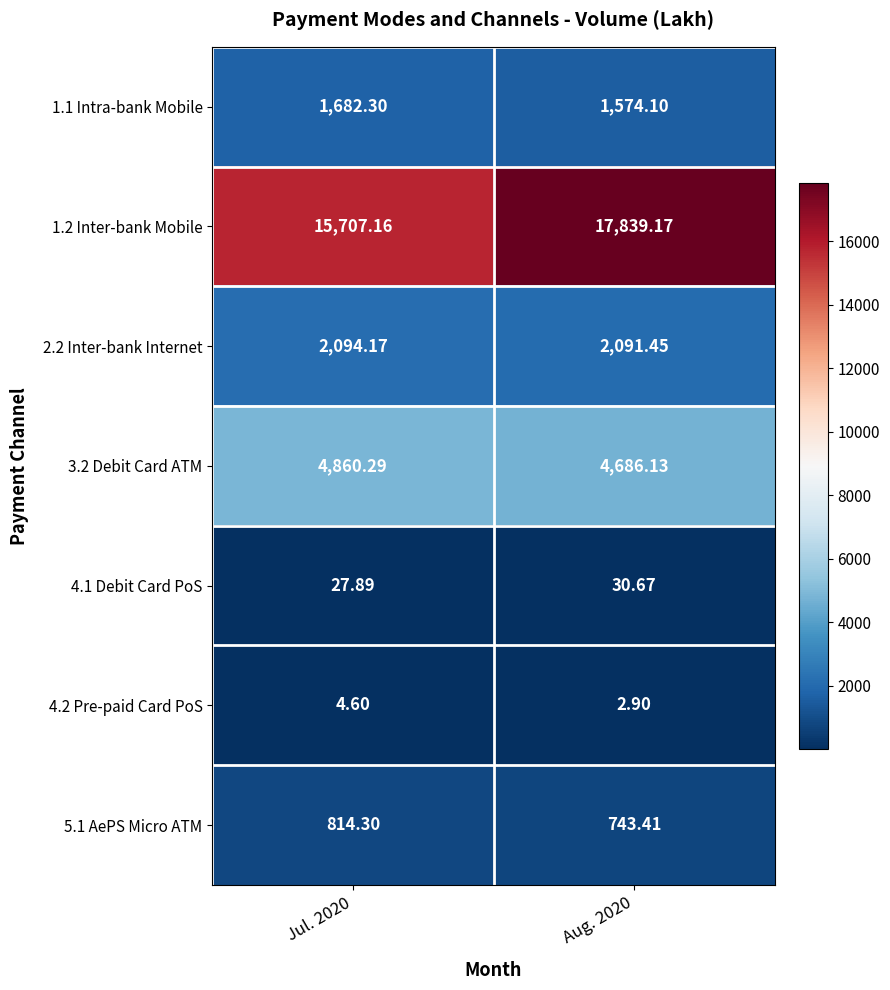

Is the value of 3.2 Debit Card ATM at Jul. 2020 greater than the value of 1.1 Intra-bank Mobile at Aug. 2020?

Yes